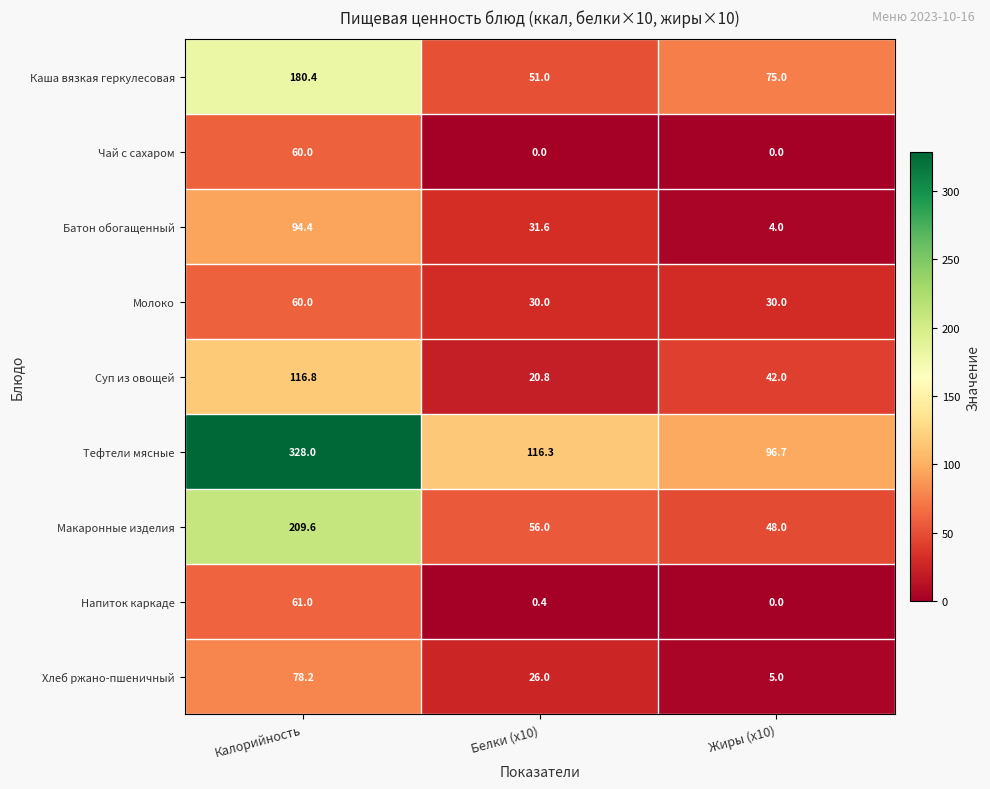

Which label corresponds to the largest value in the chart?

Калорийность